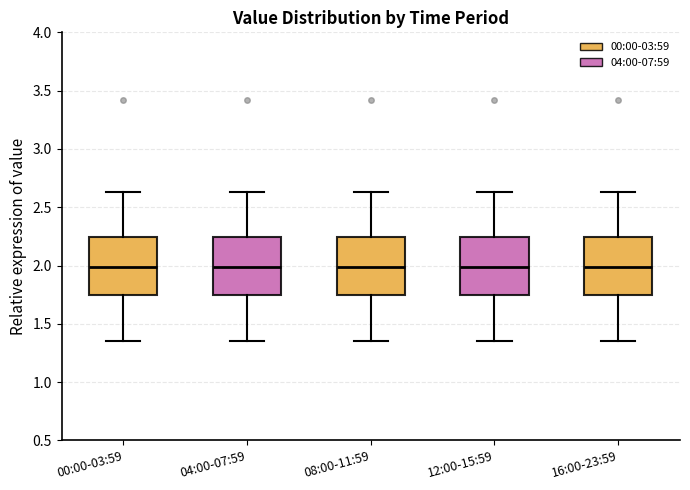

Where does the upper whisker of the box for 16:00-23:59 end on the y-axis? The values are not printed on the chart, so give them approximately, as read against the axis.

2.65